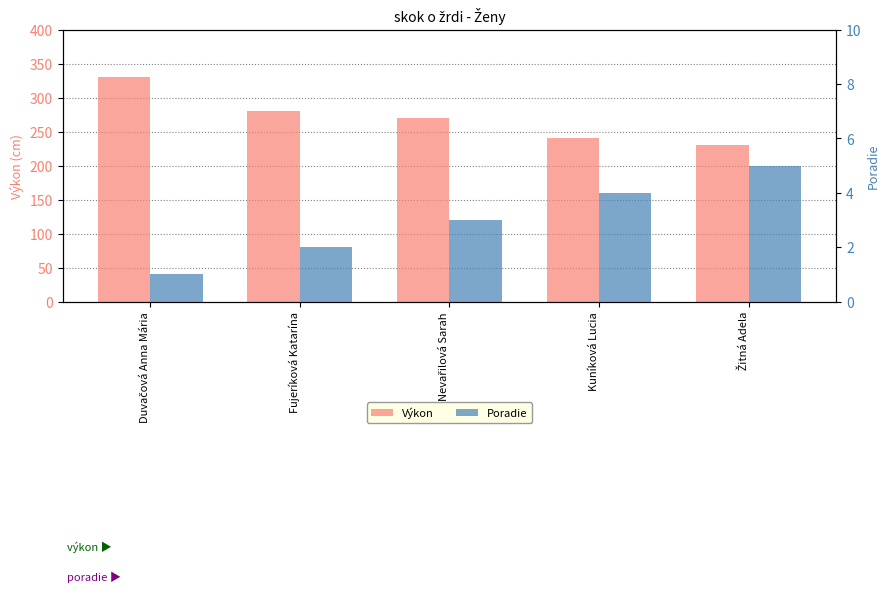

What is the smallest value displayed?

1